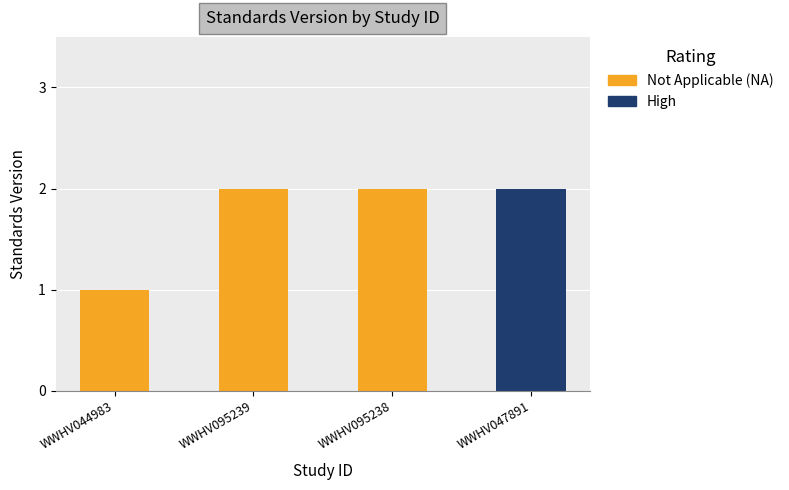

Count the values in the range 2 to 3.

3